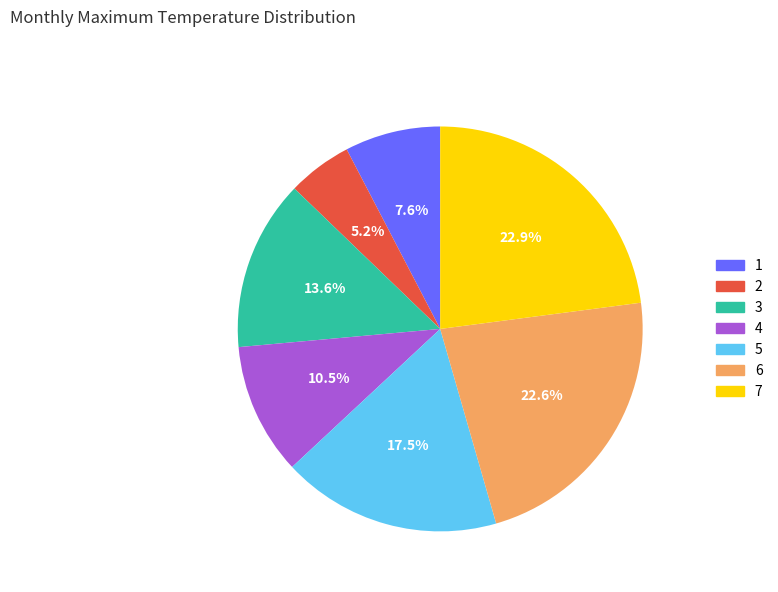

Does 3 represent more than half of the total?

No